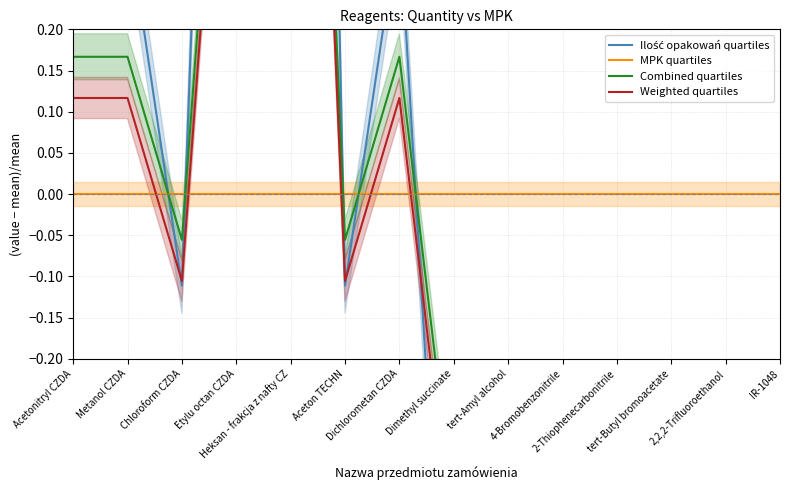

How many lines are shown in the chart?

4